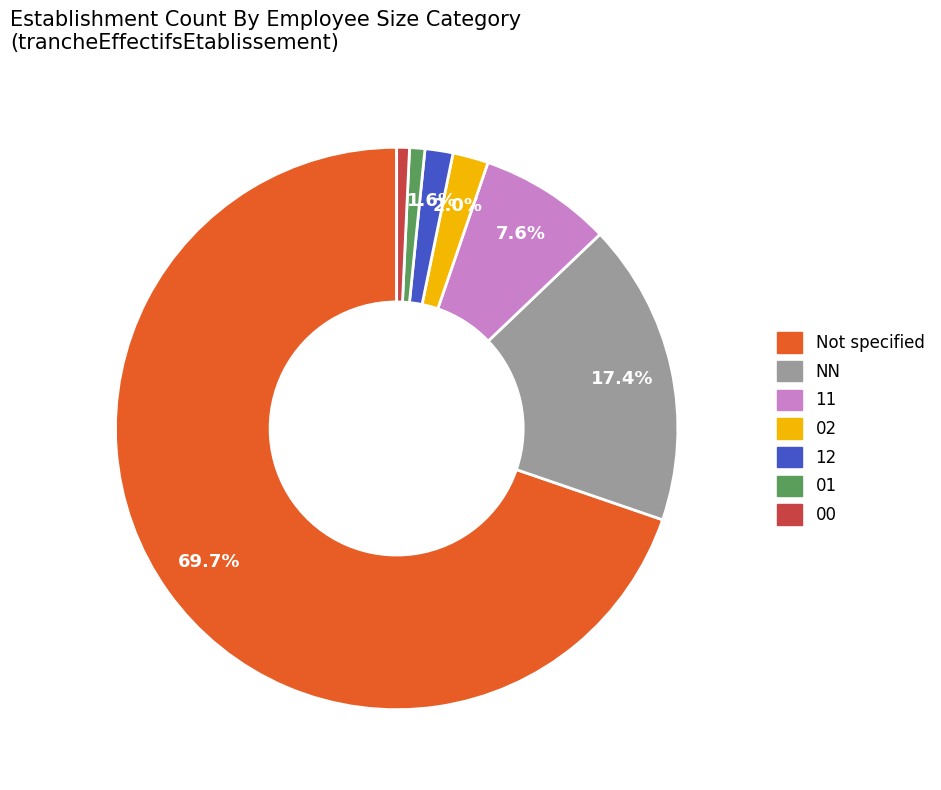

How many slices are in this pie chart?

7